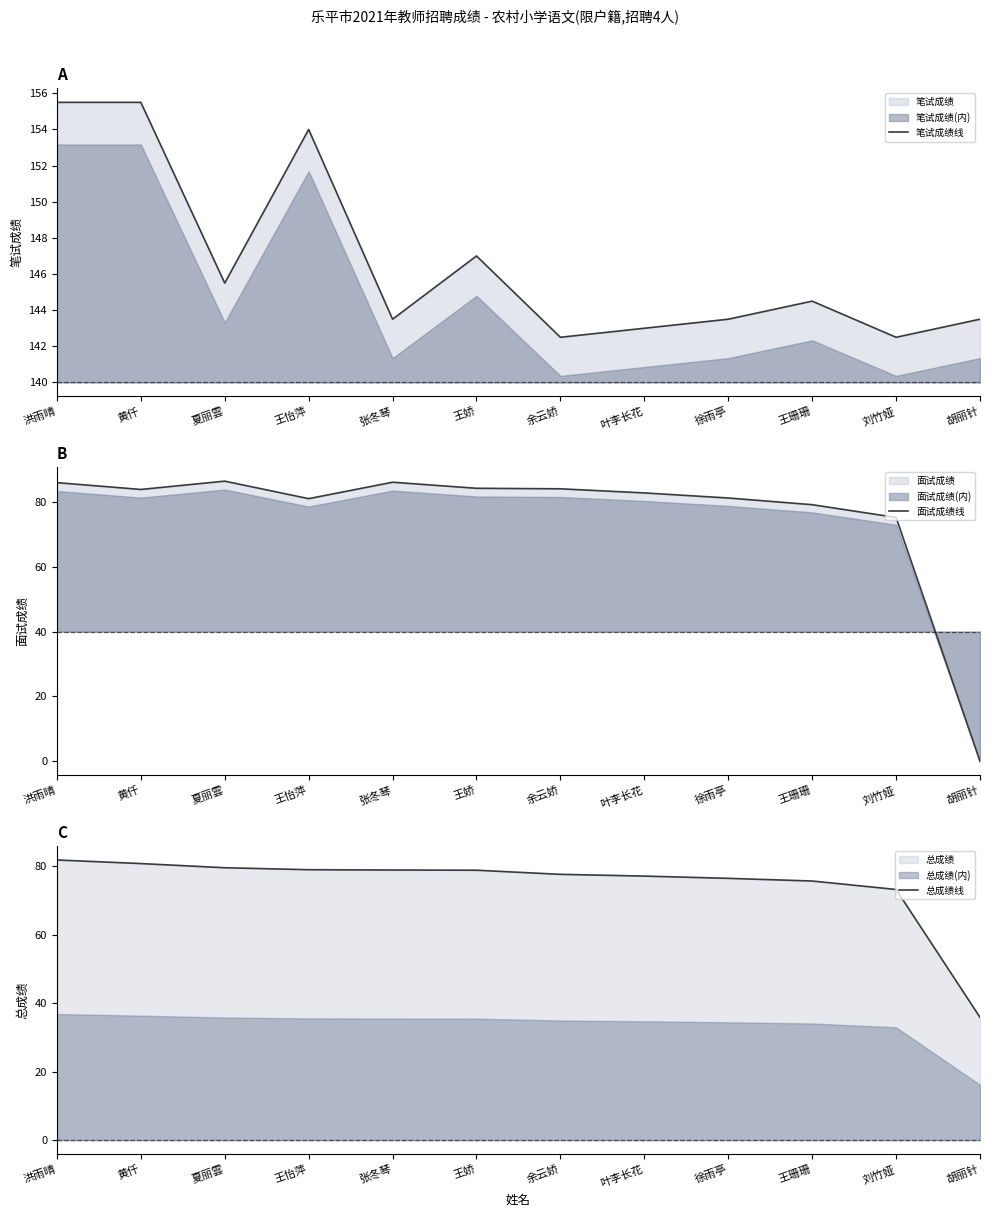

Is it true that 笔试成绩线 equals 84.1 at 王珊珊?

False